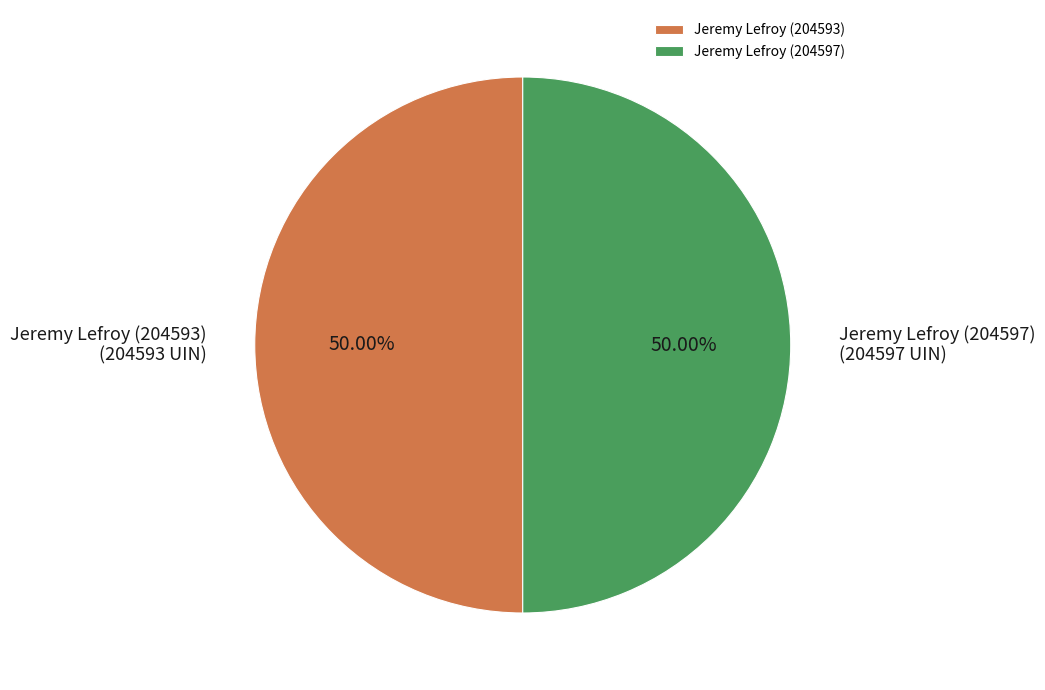

Approximately how many times larger is the value at Jeremy Lefroy (204593) compared to Jeremy Lefroy (204597)?

1.0